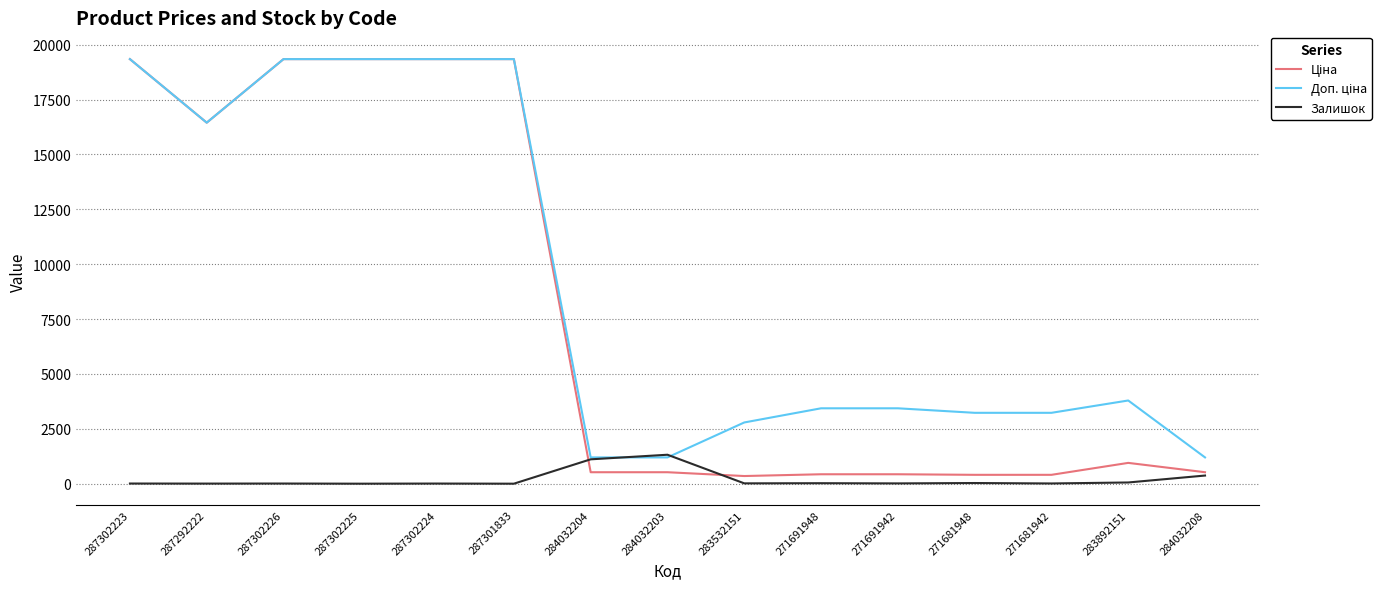

Count the number of categories in the chart.

15